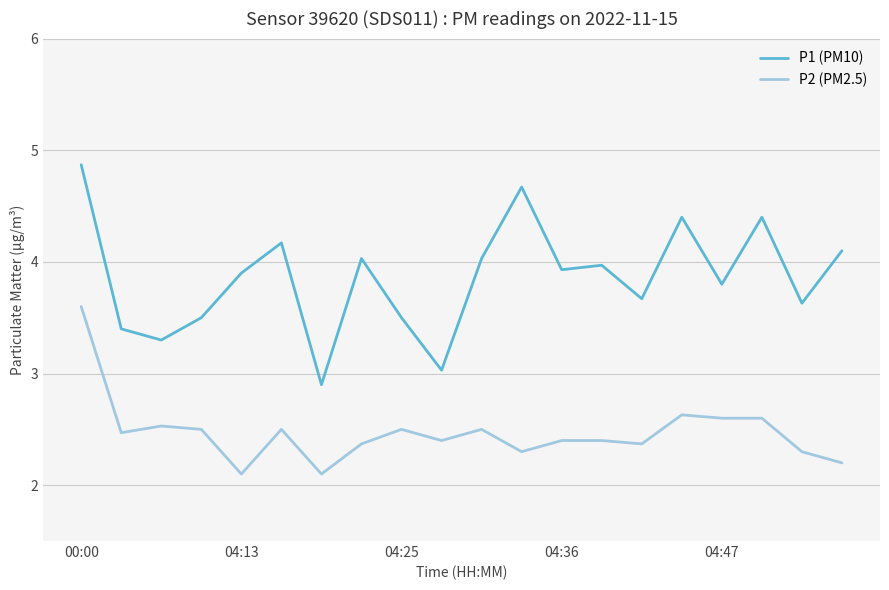

Rank the series by their maximum value, from lowest to highest.

P2 (PM2.5), P1 (PM10)